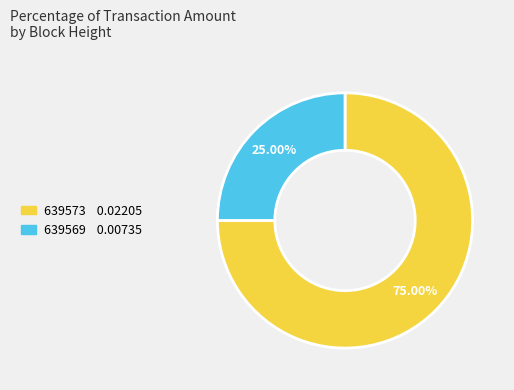

Combined, do 639573 and 639569 account for over 50%?

Yes